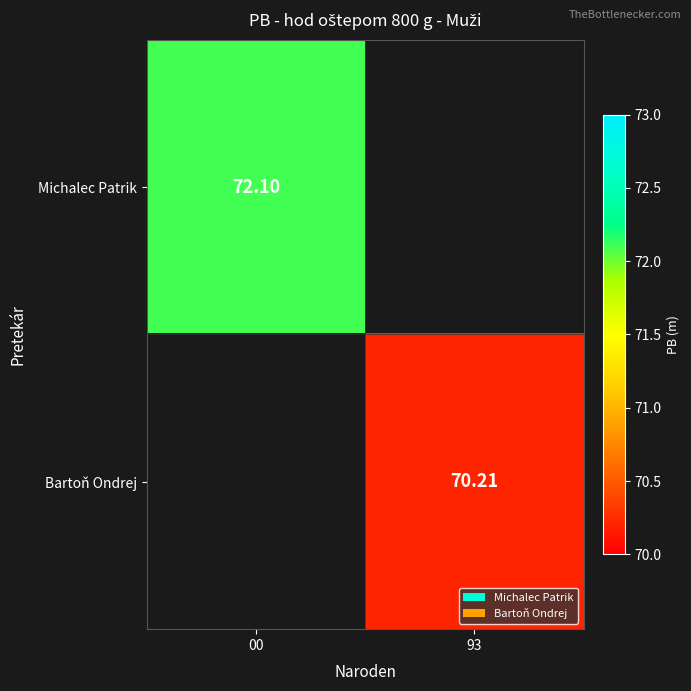

How many categories are shown in the chart?

2